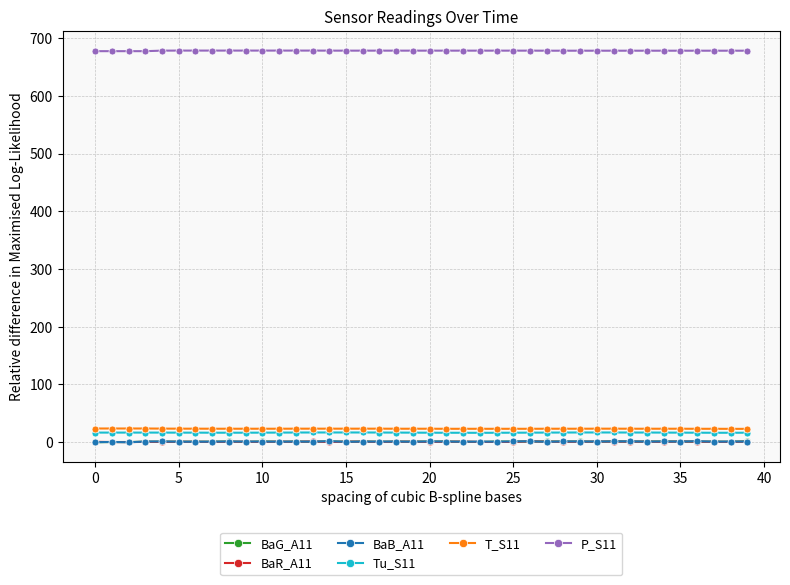

Is this an area chart (filled region under the line)?

No